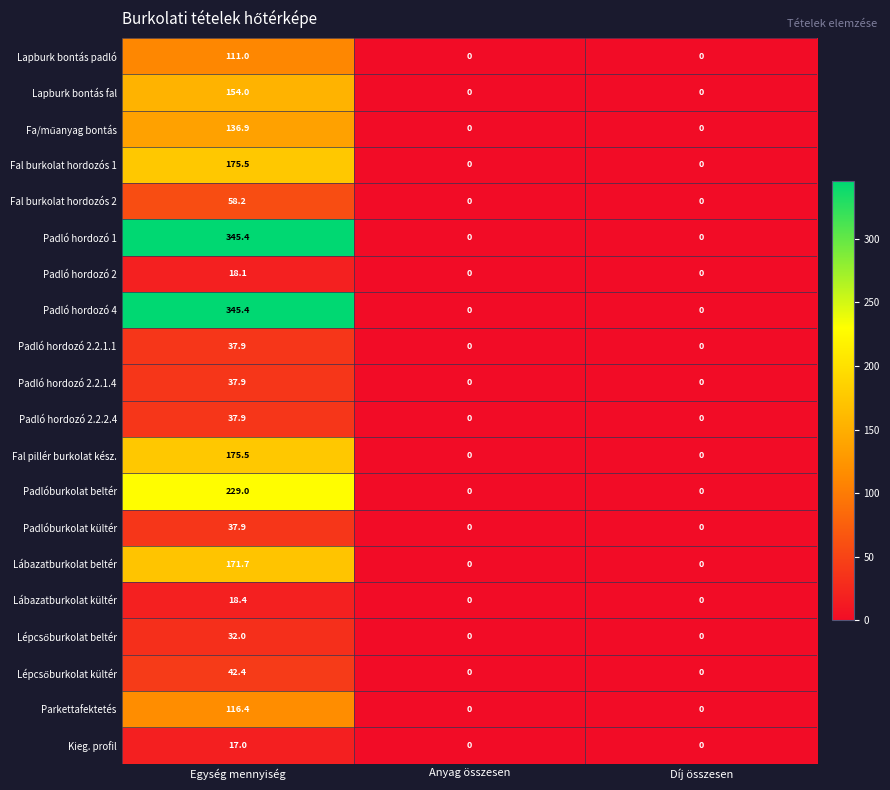

What value does the Padló hordozó 2 series have at Egység mennyiség?

18.1